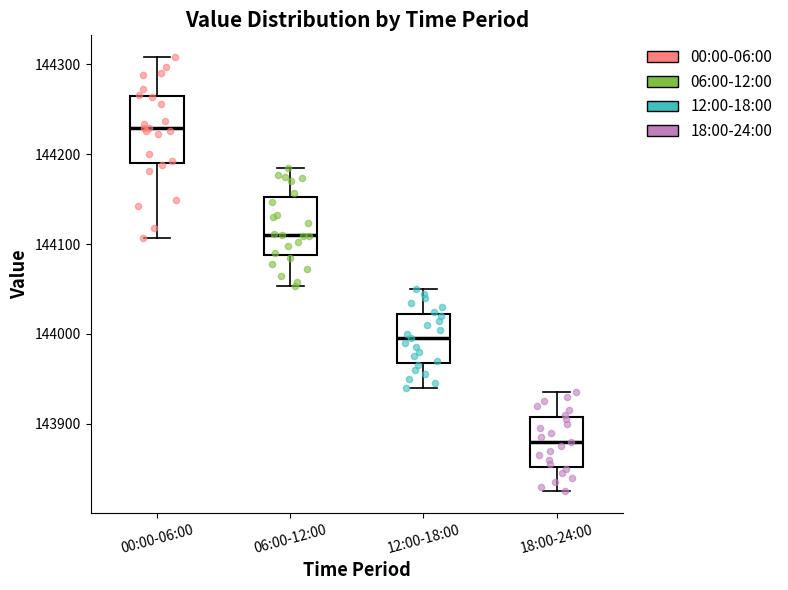

Where does the upper whisker of the box for 06:00-12:00 end on the y-axis? The values are not printed on the chart, so give them approximately, as read against the axis.

144180